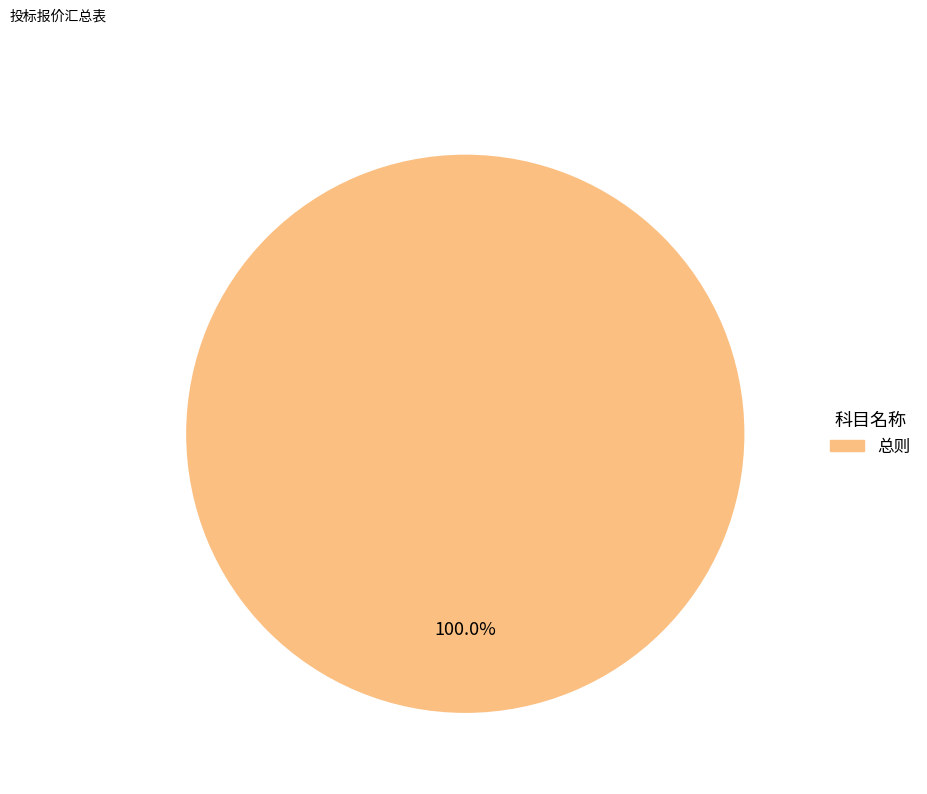

Is there any slice that represents more than half of the pie?

Yes